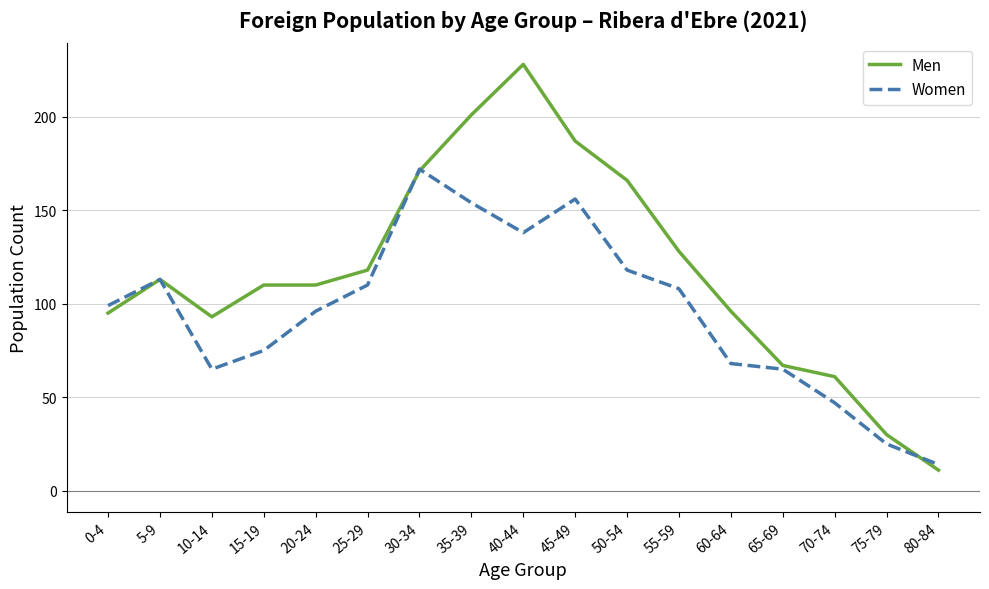

Between 10-14 and 55-59, which series saw the biggest shift?

Women